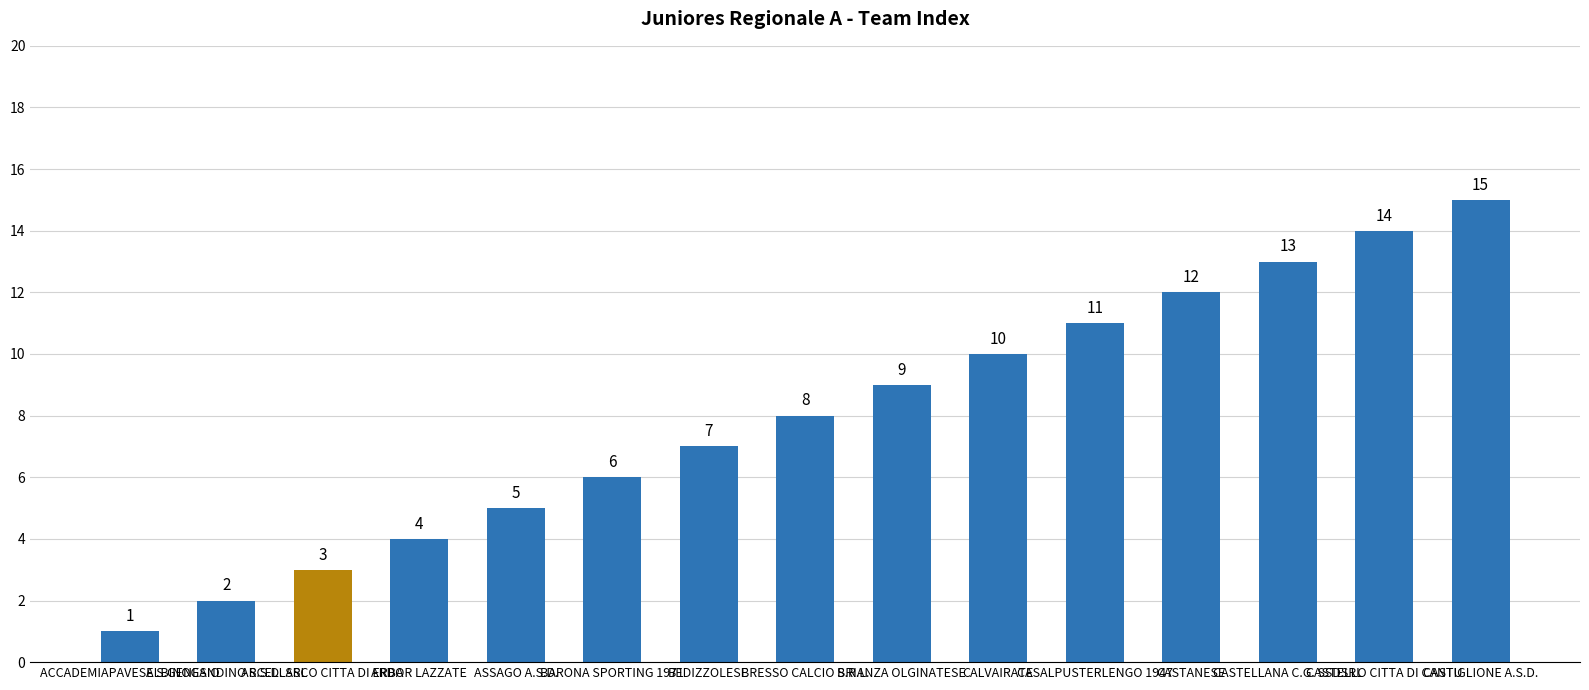

What position from the left is BRESSO CALCIO S.R.L.?

8